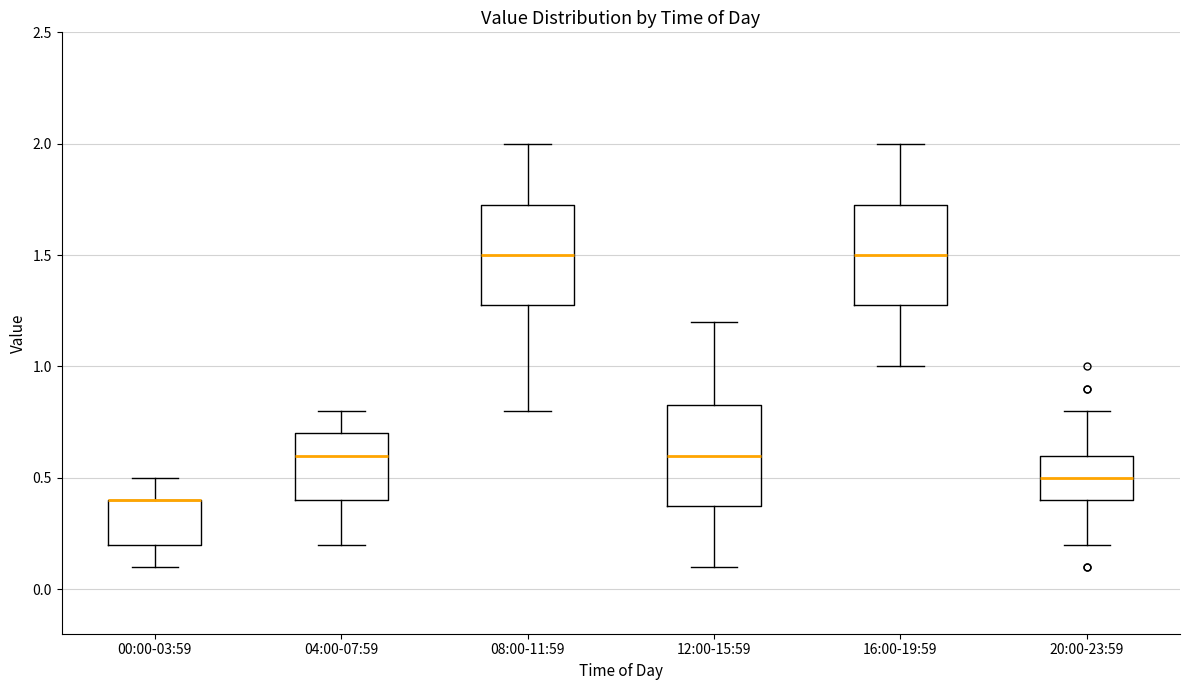

Reading left to right, transcribe this box plot: for each box, give where its median line is, the range the box spans, and where its two whiskers end, as read against the y-axis. The values are not printed on the chart, so give them approximately, as read against the axis.

00:00-03:59: median 0.40 (drawn on the box's upper edge), box 0.20 to 0.40, whiskers 0.10 to 0.50
04:00-07:59: median 0.60, box 0.40 to 0.70, whiskers 0.20 to 0.80
08:00-11:59: median 1.50, box 1.30 to 1.75, whiskers 0.80 to 2.00
12:00-15:59: median 0.60, box 0.40 to 0.85, whiskers 0.10 to 1.20
16:00-19:59: median 1.50, box 1.30 to 1.75, whiskers 1.00 to 2.00
20:00-23:59: median 0.50, box 0.40 to 0.60, whiskers 0.20 to 0.80